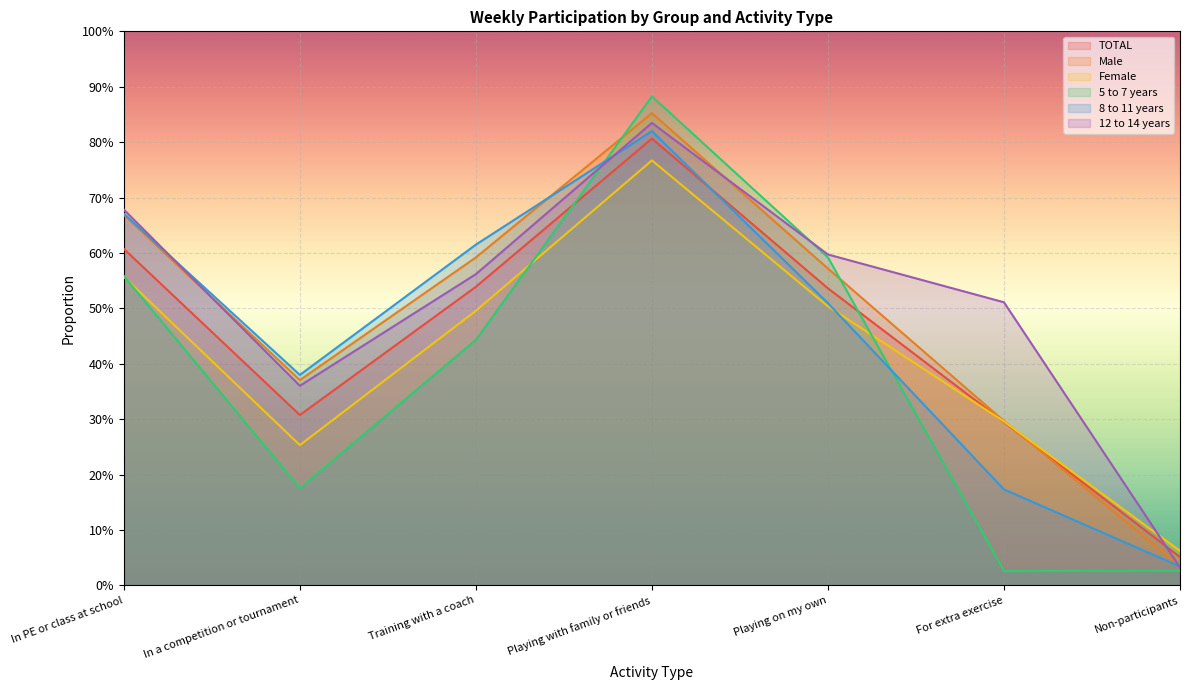

Between Playing with family or friends and Playing on my own, which series saw the biggest shift?

8 to 11 years